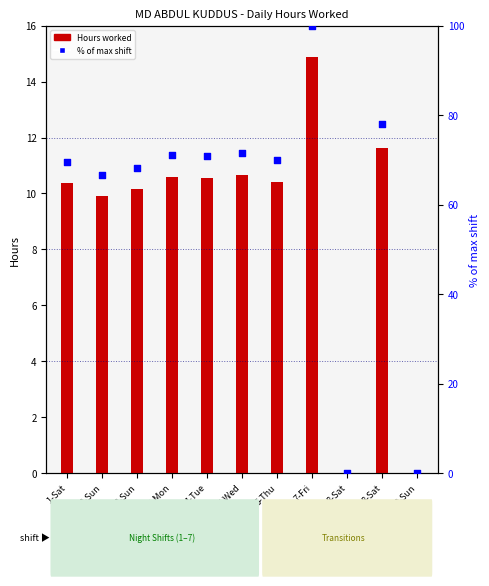

Which series reaches the minimum Y coordinate?

Length Of Work